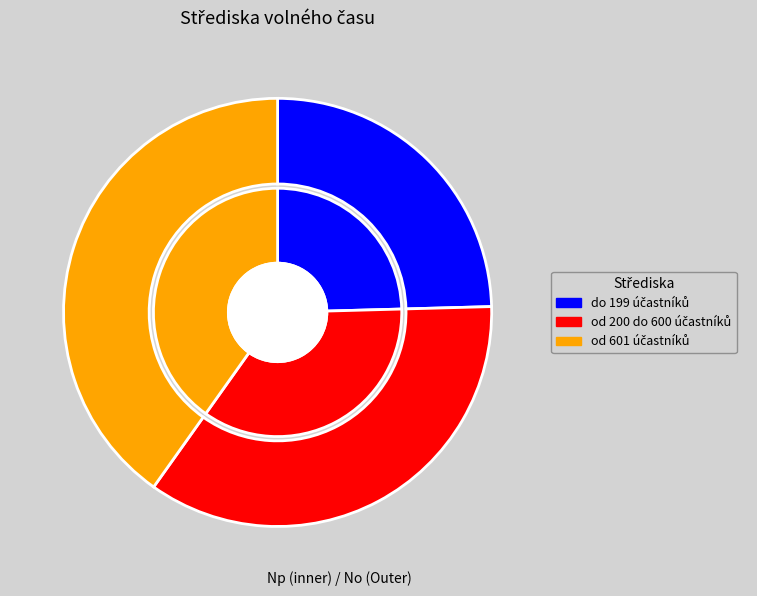

Does od 200 do 600 účastníků represent more than half of the total?

No